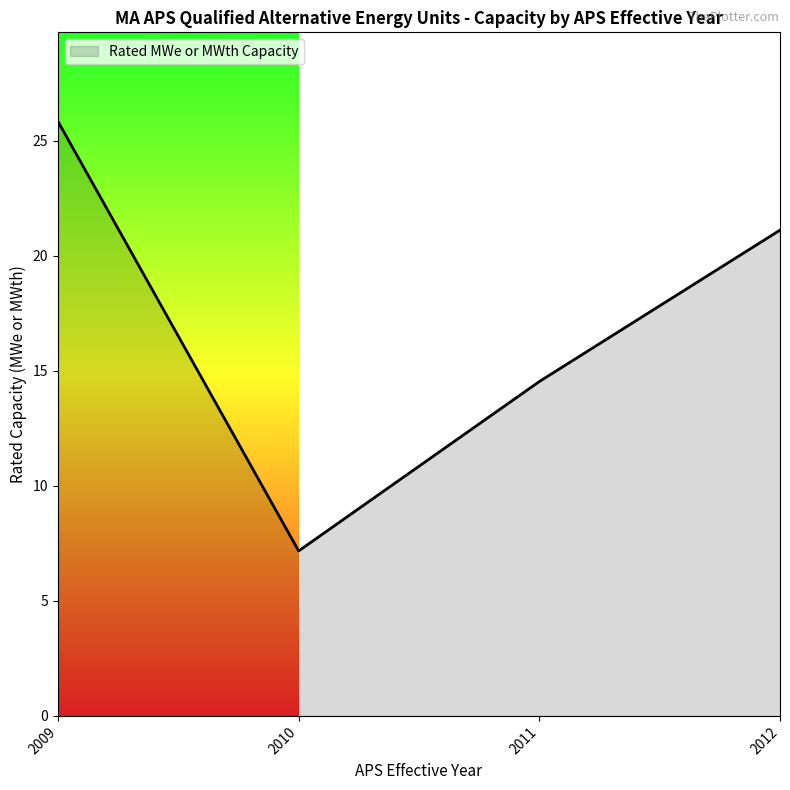

True or false: the data has more than 0 interior local peaks.

False